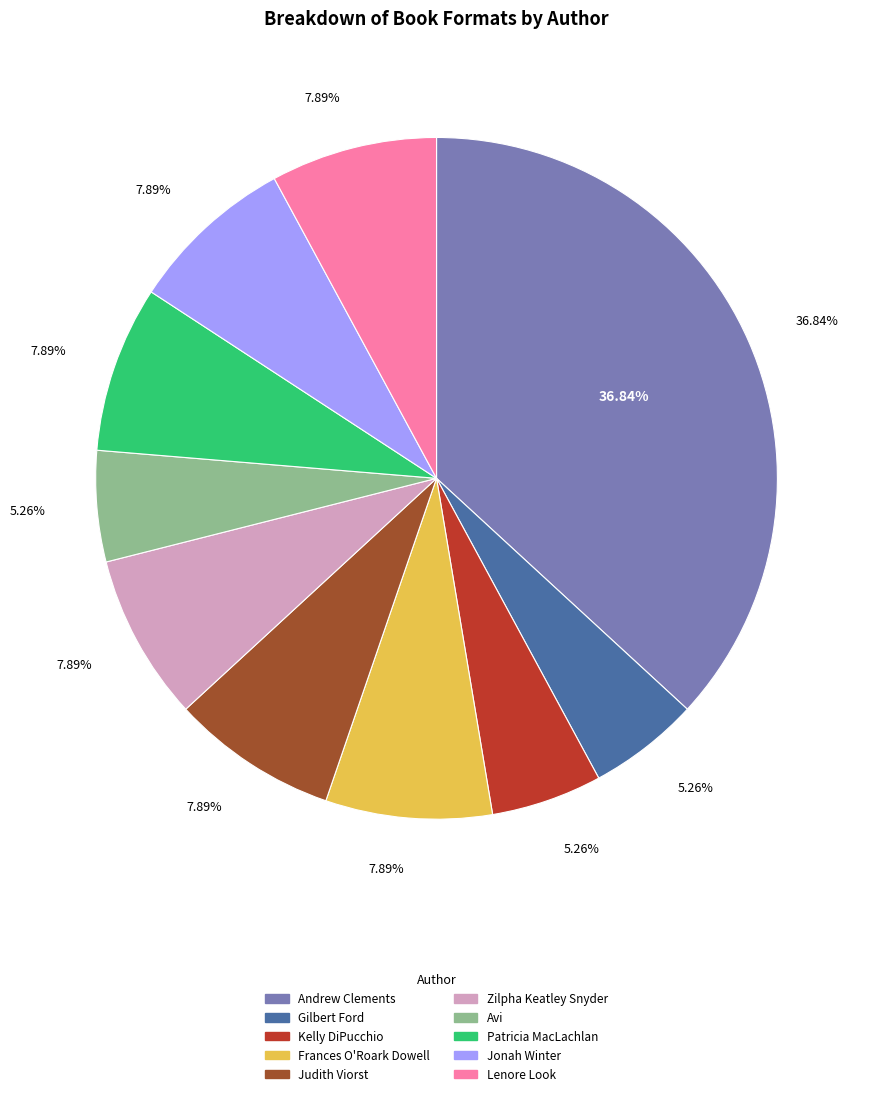

True or false: Jonah Winter (18983571) accounts for 19% of the total.

False